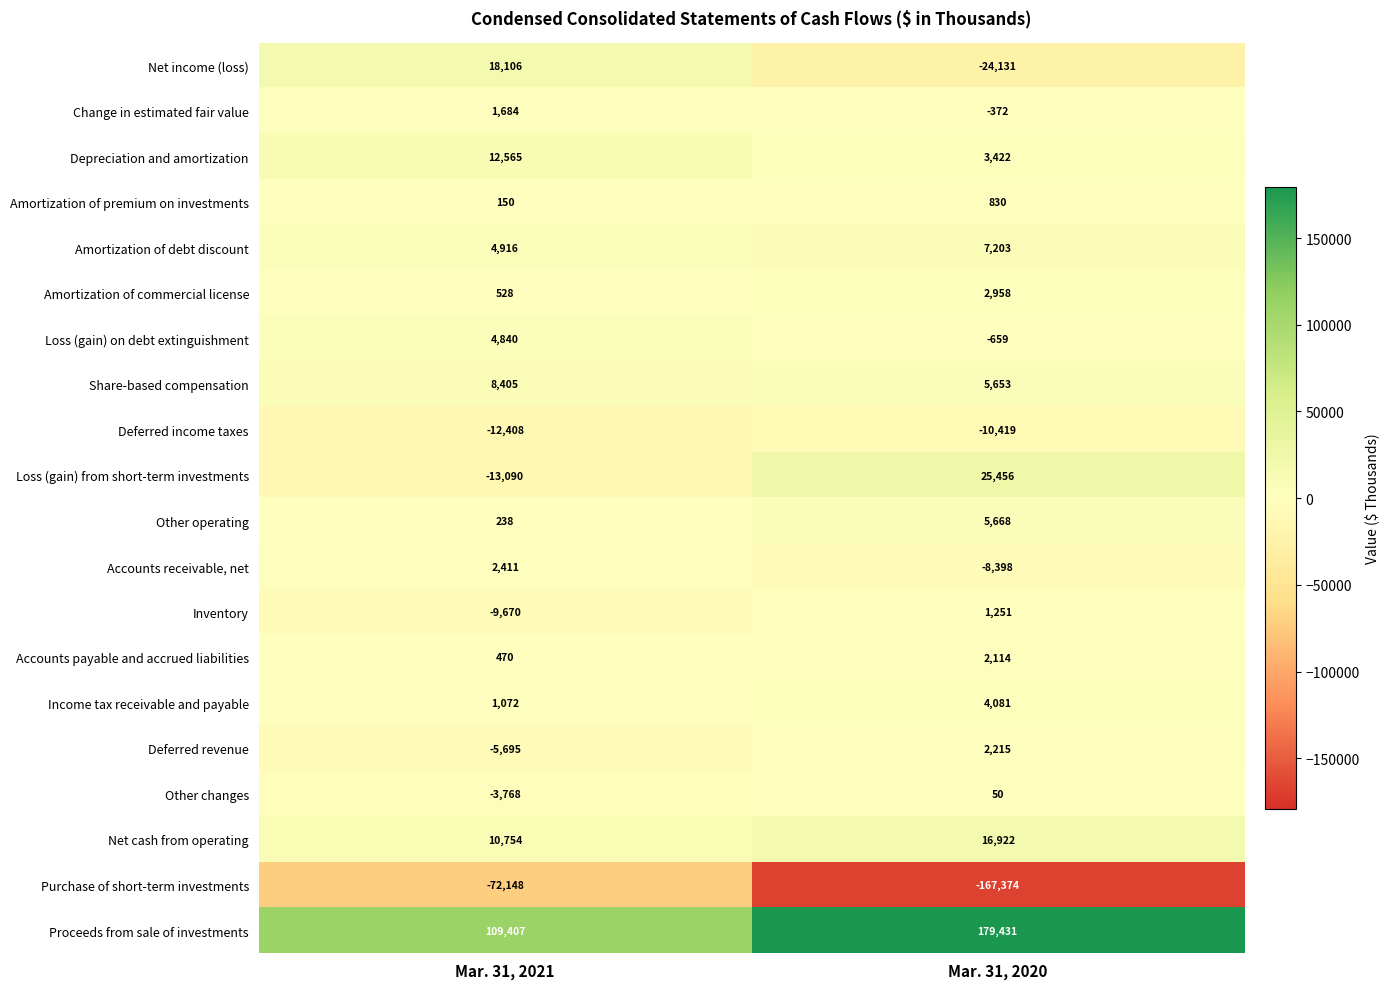

Count the number of categories in the chart.

2